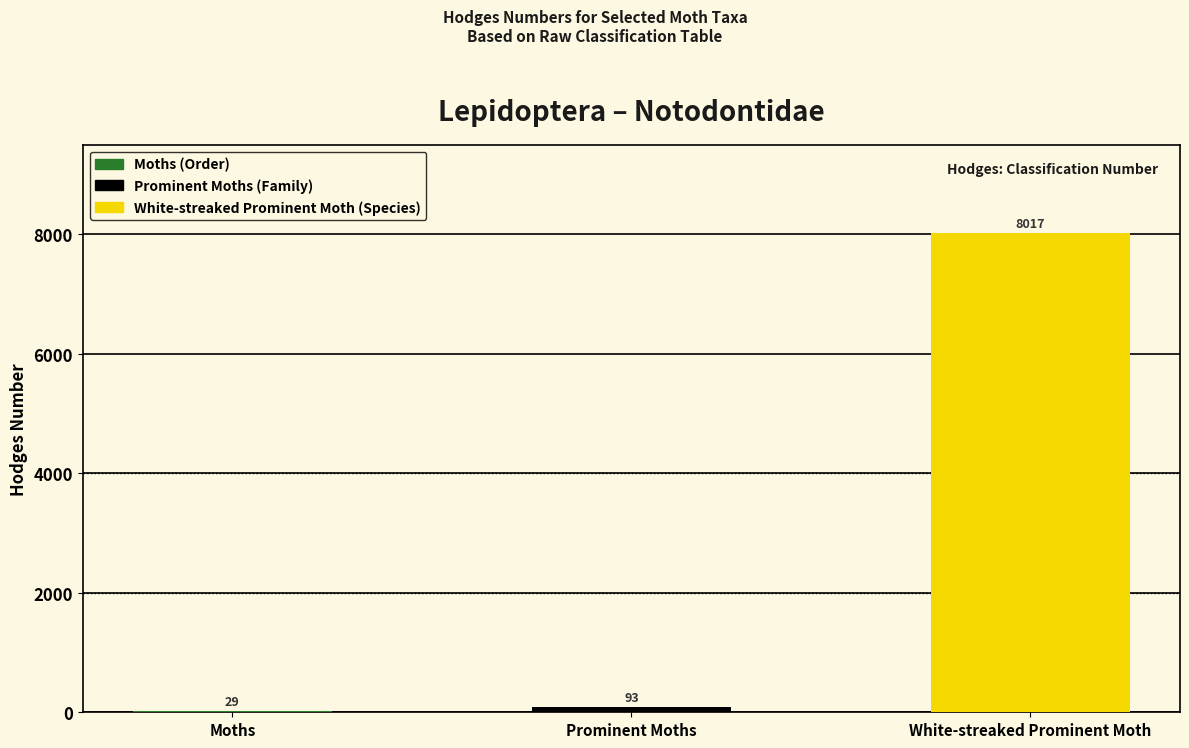

What is the ratio of the value at White-streaked Prominent Moth to the value at Moths?

276.4